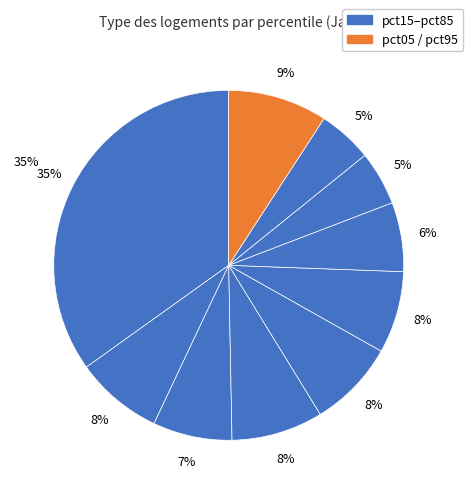

How many segments does this pie chart have?

10